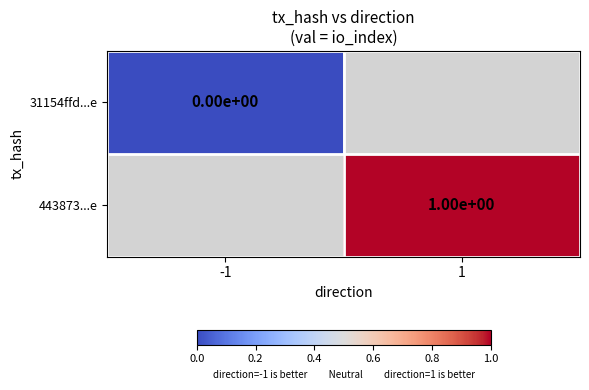

At which category does the chart reach its peak across all series?

1